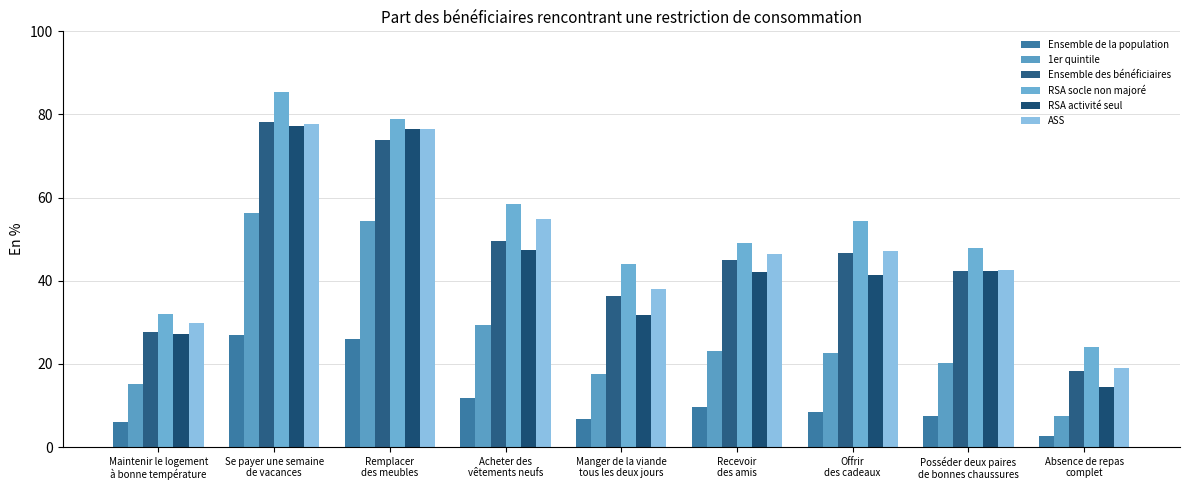

What are all the series names shown in the legend?

Ensemble de la population, 1er quintile, Ensemble des bénéficiaires, RSA socle non majoré, RSA activité seul, ASS